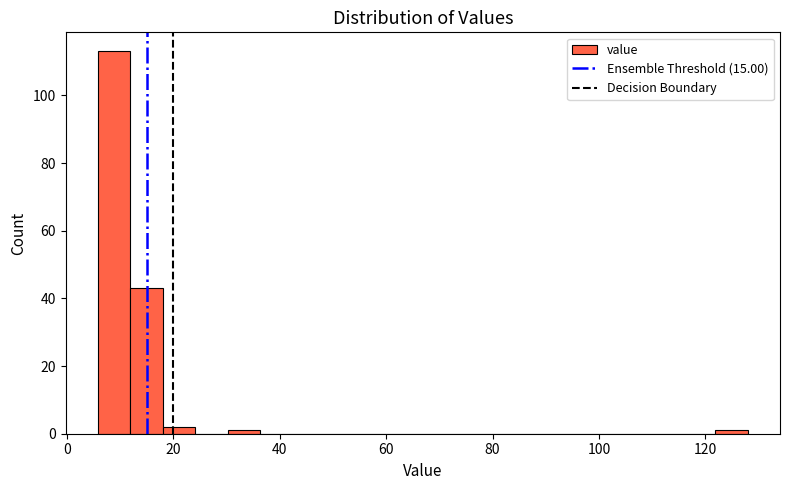

Around what value on the x-axis is the tallest bar? Give the approximate position of its centre, as read against the axis.

8